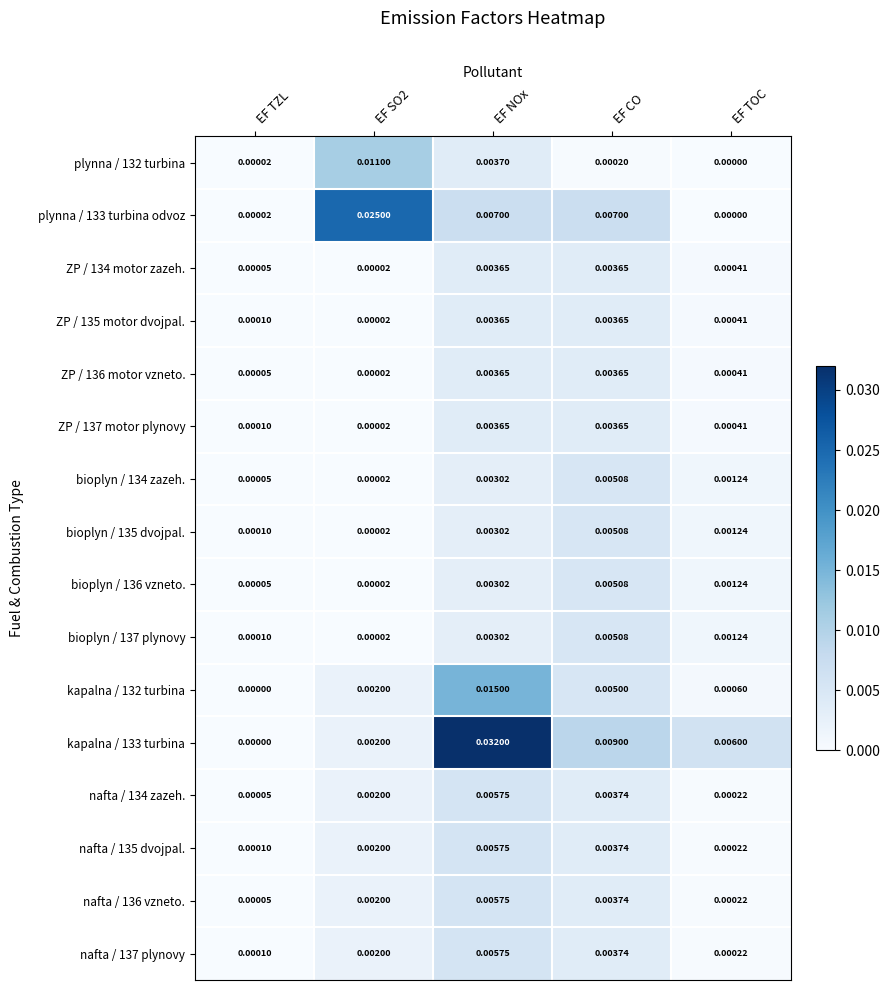

Which series changed the most between EF TZL and EF CO?

kapalna / 133 turbina